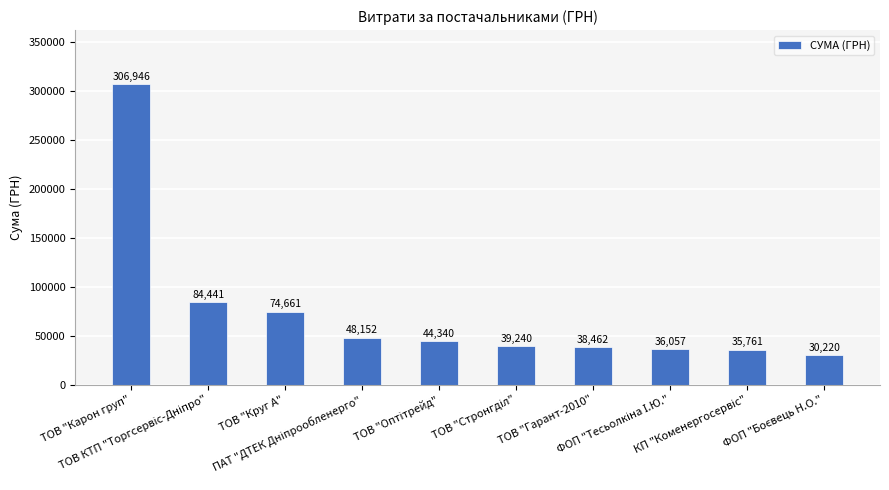

What is the value of the 2nd bar from the left?

84440.7